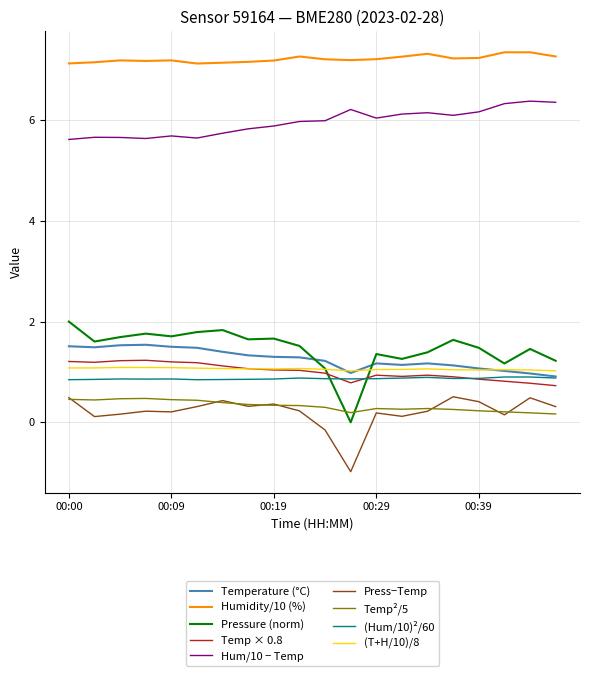

Does the chart display data point markers on the line(s)?

No